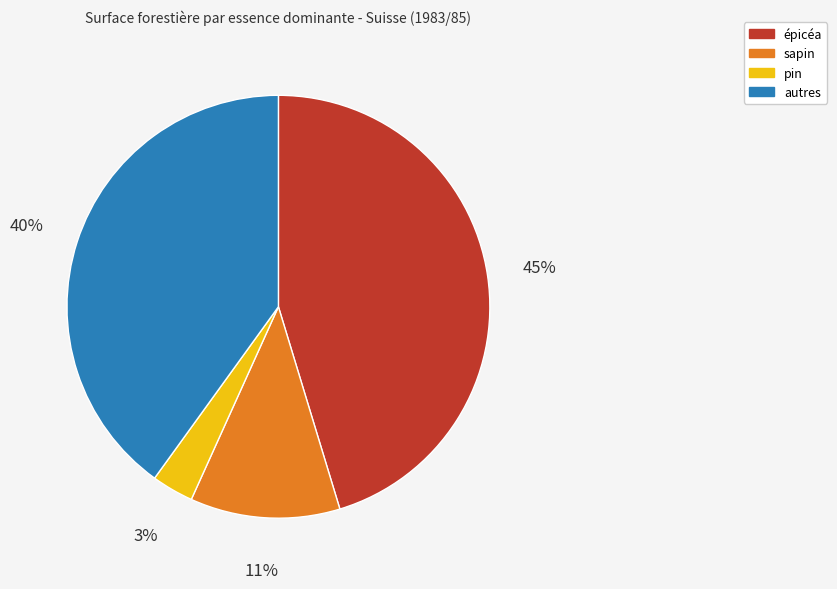

To the nearest percent, what is the average slice percentage?

25%